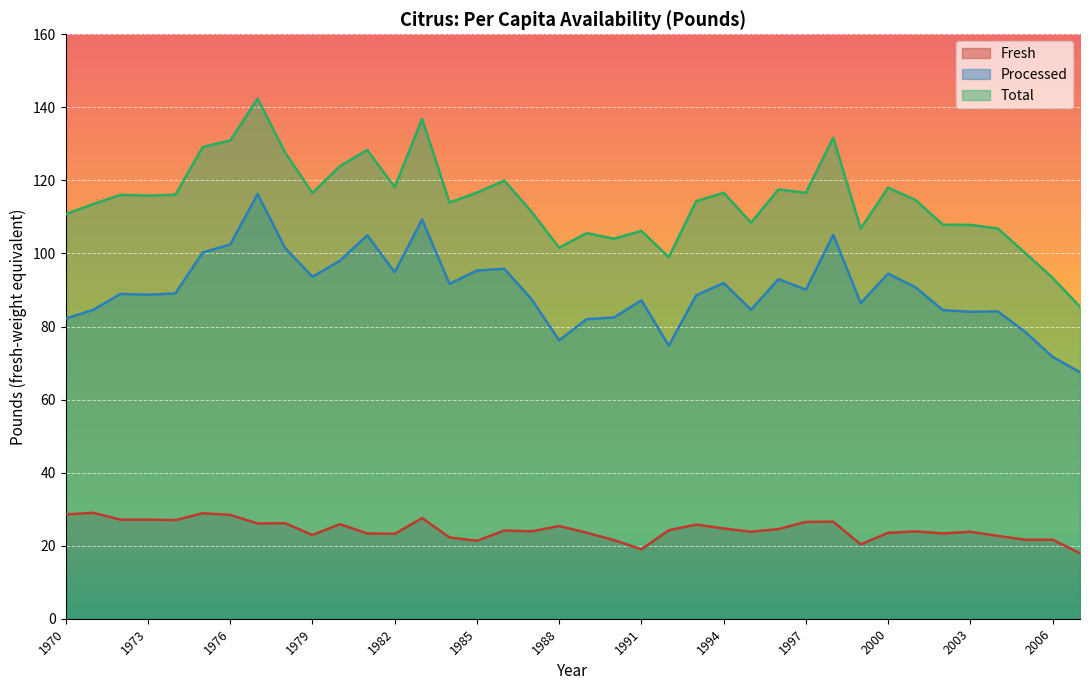

Does the chart display data point markers on the line(s)?

No